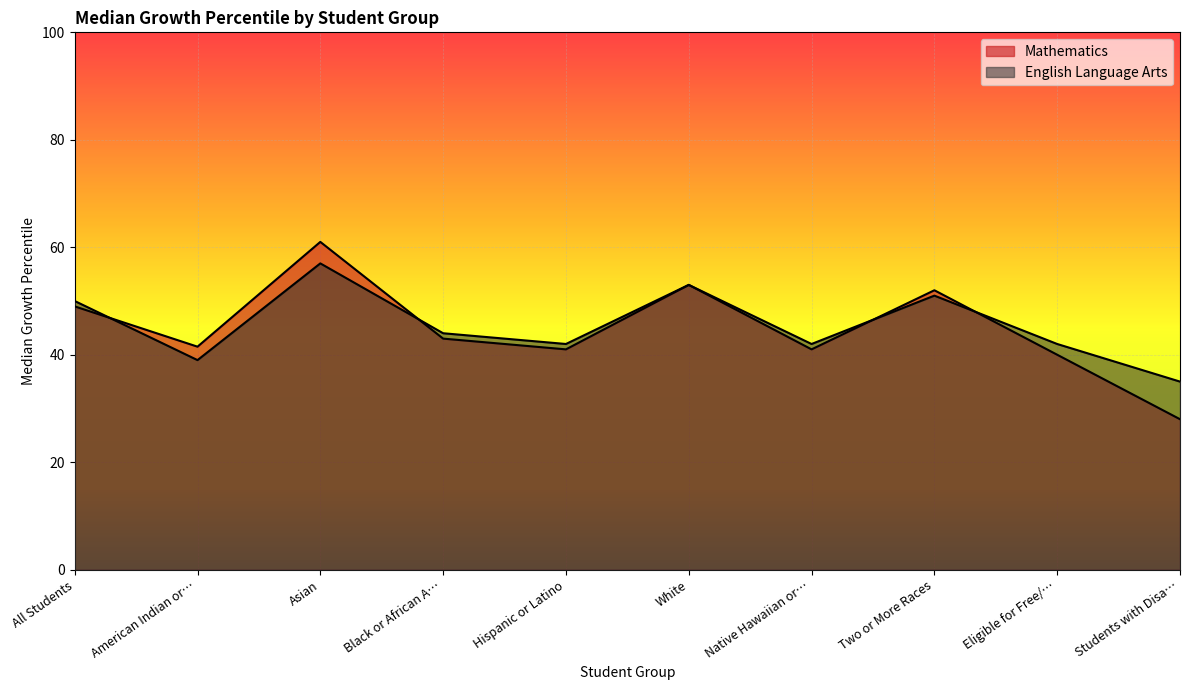

Does the chart display data point markers on the line(s)?

No